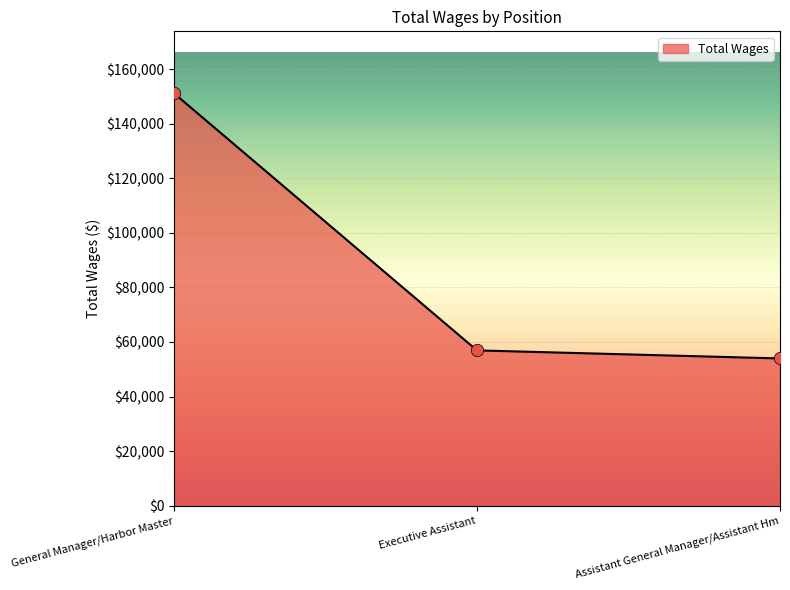

What is the ratio of the value at Assistant General Manager/Assistant Hm to the value at General Manager/Harbor Master?

0.4